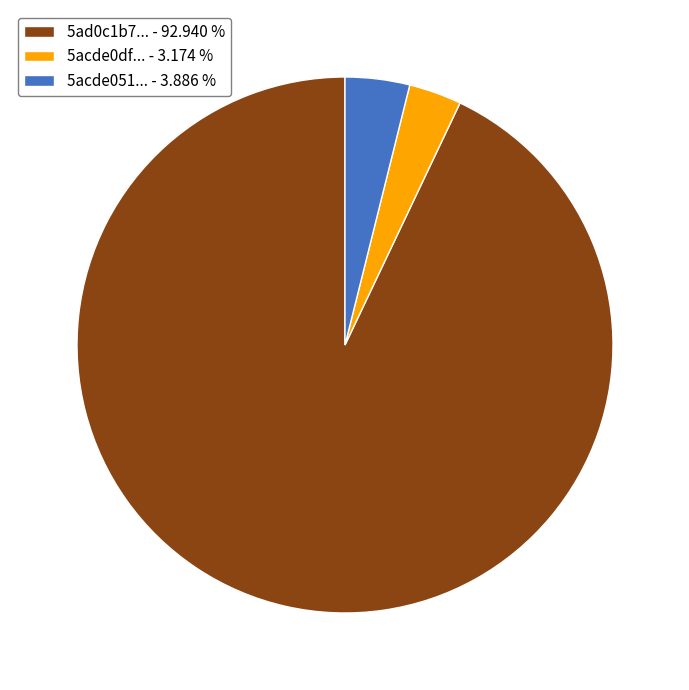

How many segments does this pie chart have?

3